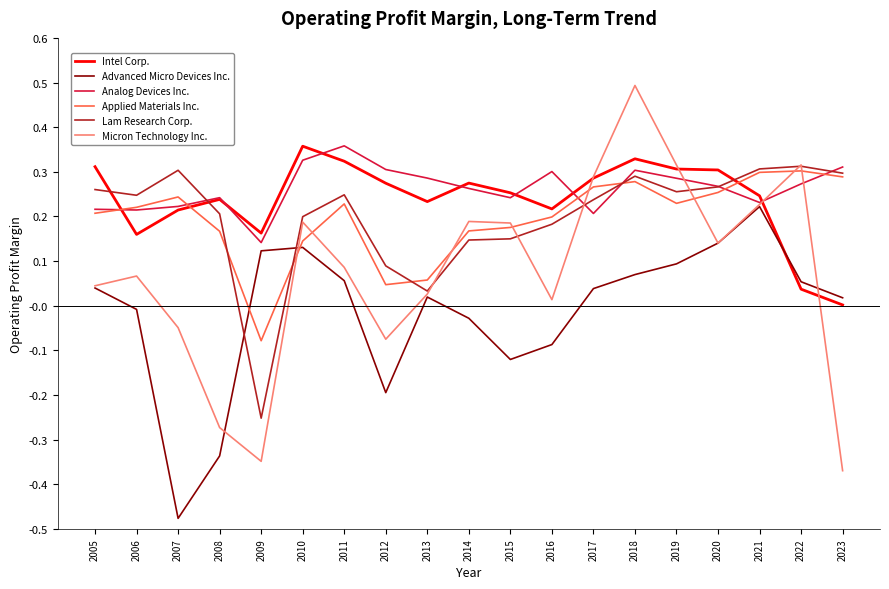

True or false: Advanced Micro Devices Inc. has more than 0 points higher than both neighbors.

True